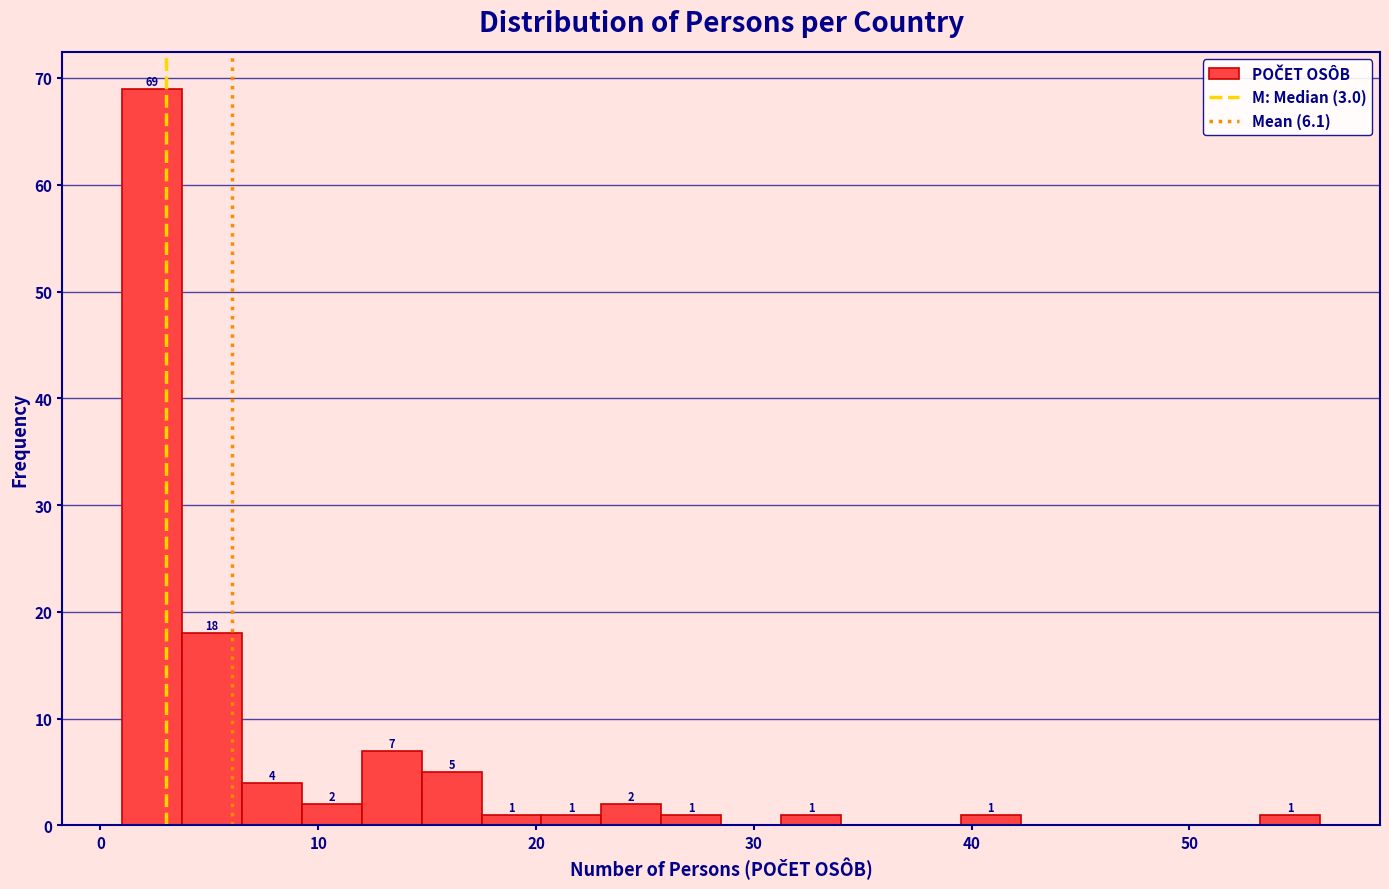

Read against the x-axis, roughly where is the centre of the tallest bar?

2